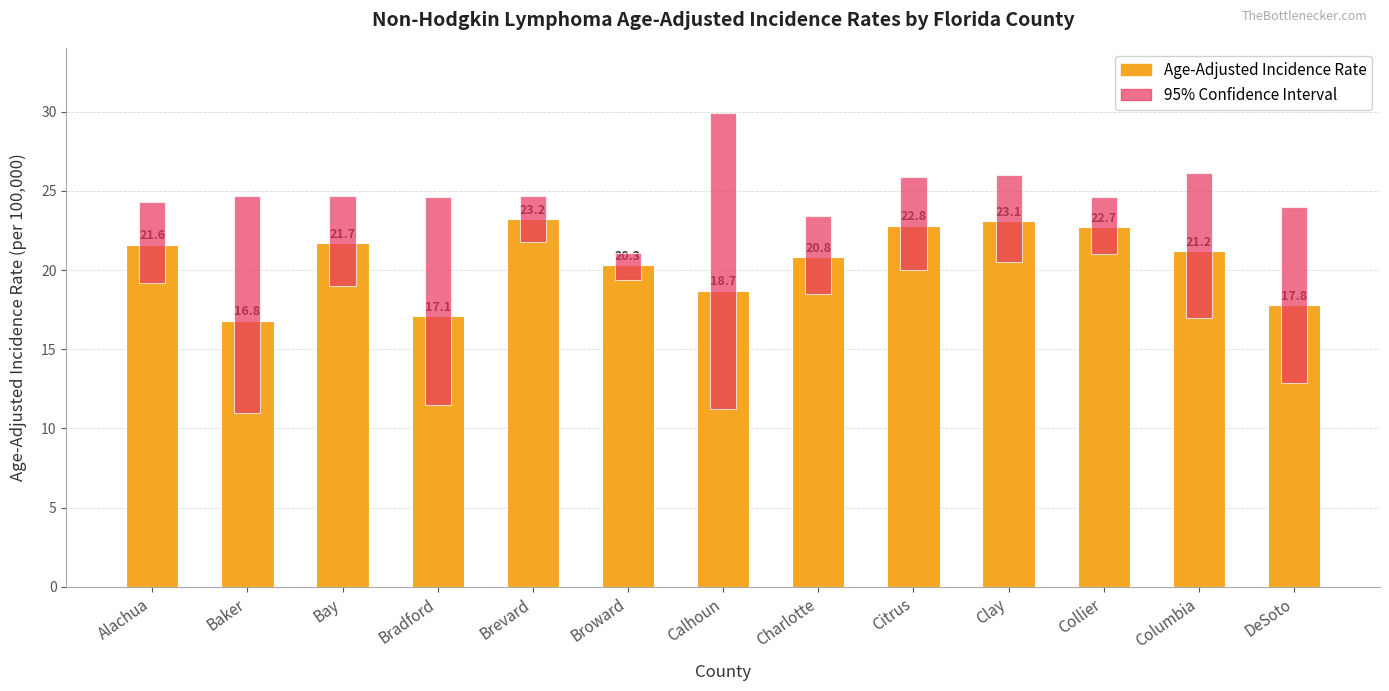

Is it true that Age-Adjusted Incidence Rate equals 21.7 at Bay?

True